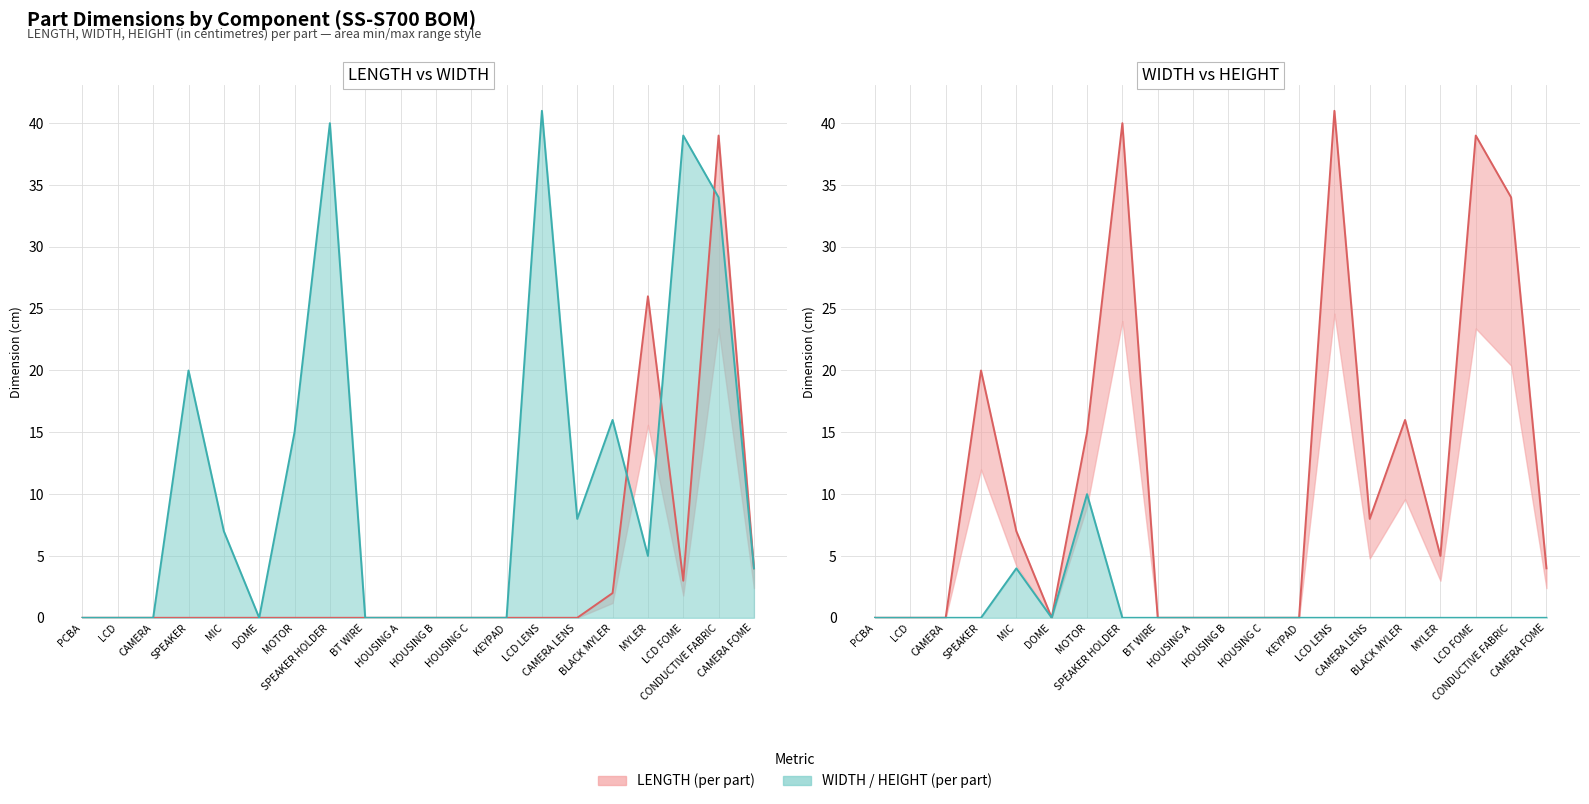

What is the sum of all WIDTH (IN CENTIMETRE) values?

229